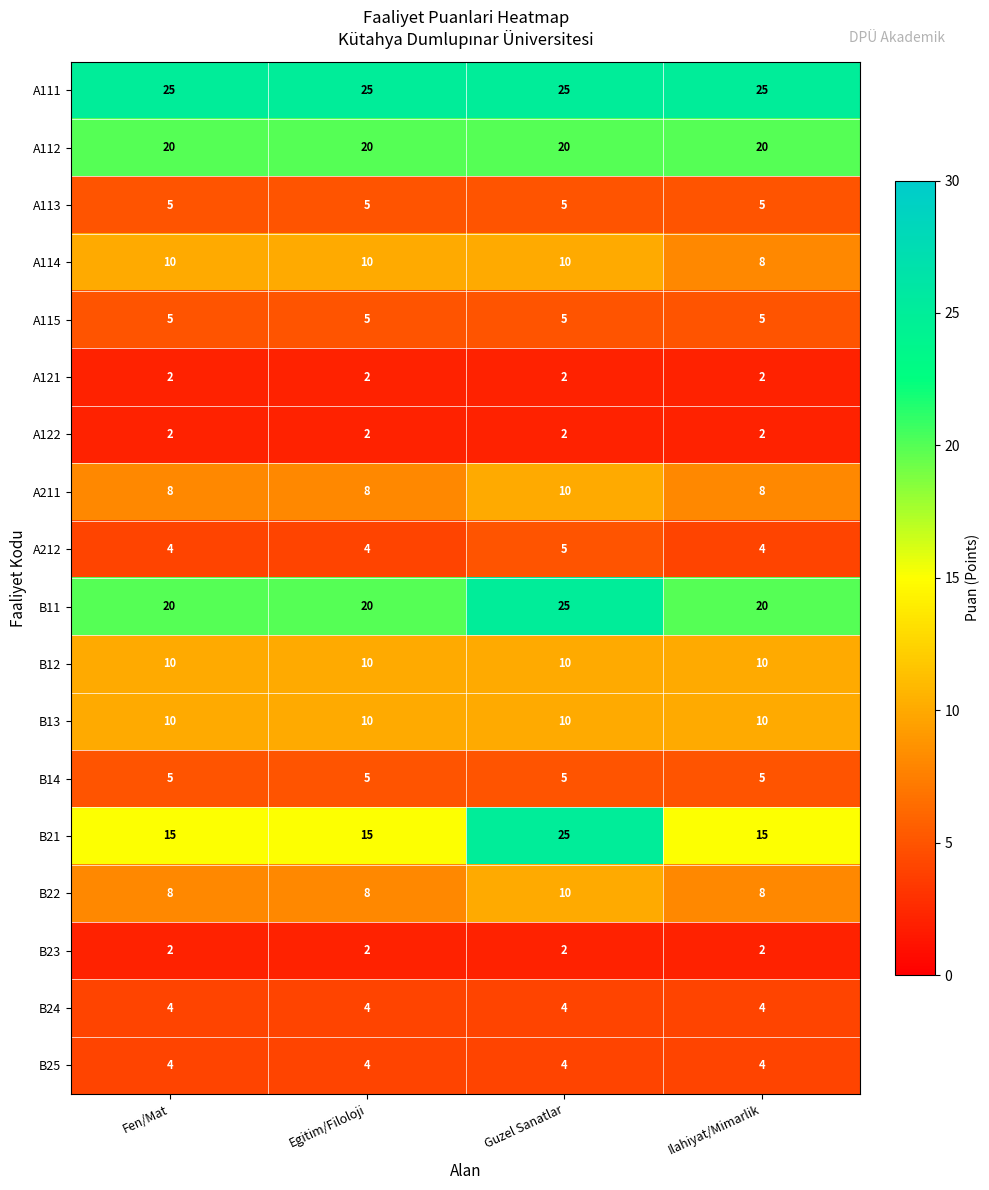

What value does the B21 series have at Guzel Sanatlar?

25